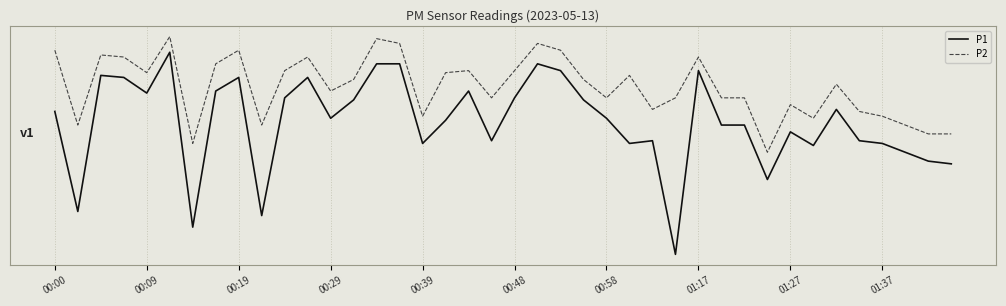

What is the difference between the second highest and second lowest values in the P2 series?

1.5